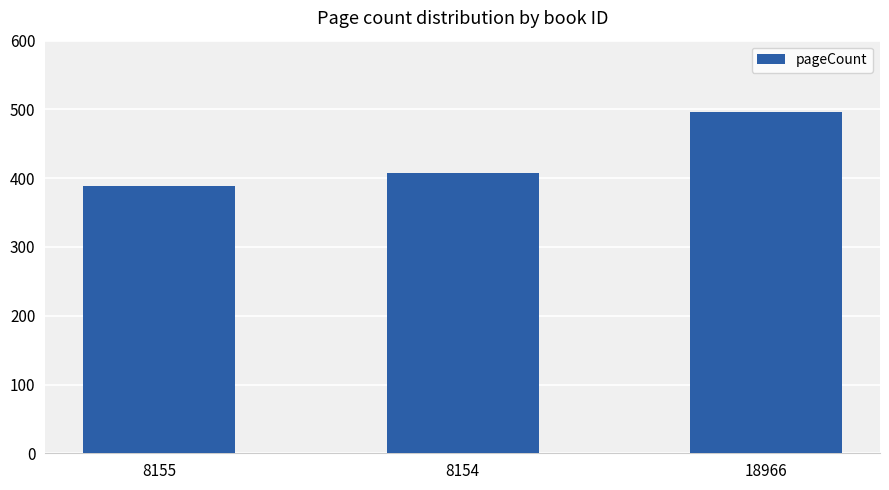

Rank the categories by value from lowest to highest.

8155, 8154, 18966